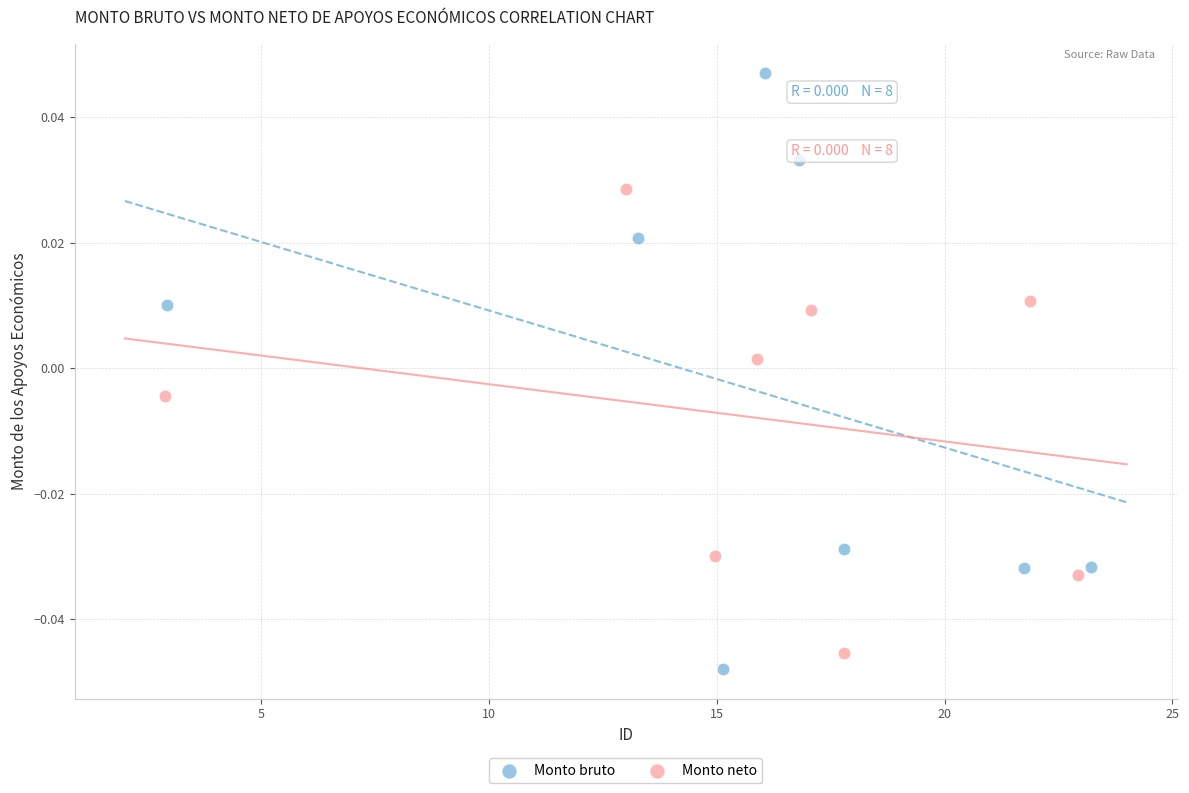

Which series reaches the maximum Y coordinate?

Monto bruto